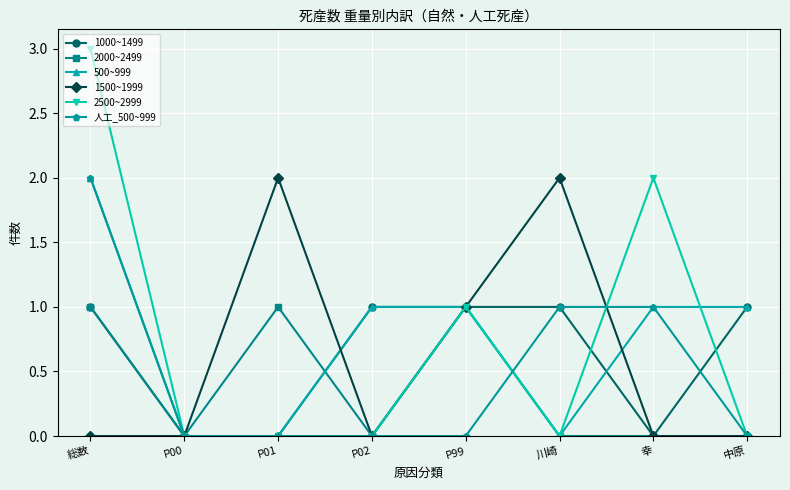

Reading left to right, transcribe all the data shown in this chart.

1000~1499: 総数=1	P00=0	P01=0	P02=1	P99=1	川崎=1	幸=0	中原=1
2000~2499: 総数=1	P00=0	P01=1	P02=0	P99=1	川崎=0	幸=0	中原=0
500~999: 総数=2	P00=0	P01=0	P02=1	P99=1	川崎=0	幸=1	中原=1
1500~1999: 総数=0	P00=0	P01=2	P02=0	P99=1	川崎=2	幸=0	中原=0
2500~2999: 総数=3	P00=0	P01=0	P02=0	P99=1	川崎=0	幸=2	中原=0
人工_500~999: 総数=2	P00=0	P01=0	P02=0	P99=0	川崎=1	幸=1	中原=0